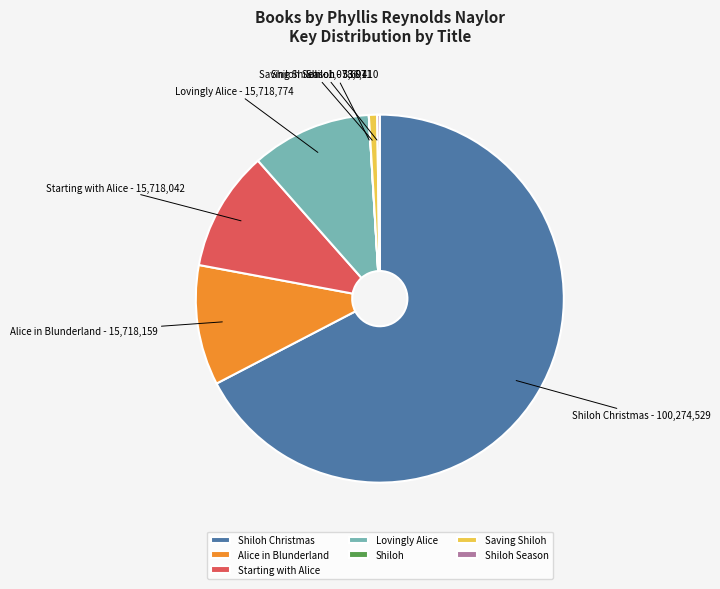

Do Lovingly Alice and Starting with Alice together represent more than half of the pie?

No